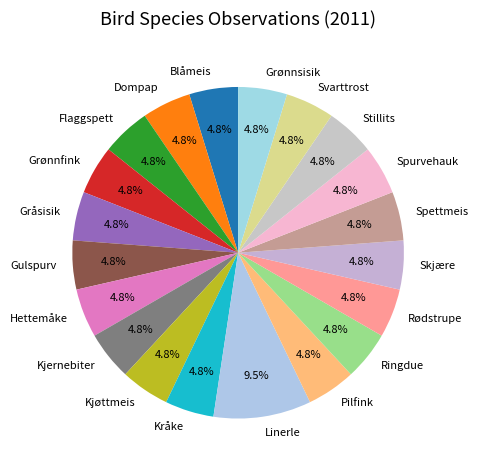

To the nearest percent, what percentage of the pie is Kjernebiter?

5%